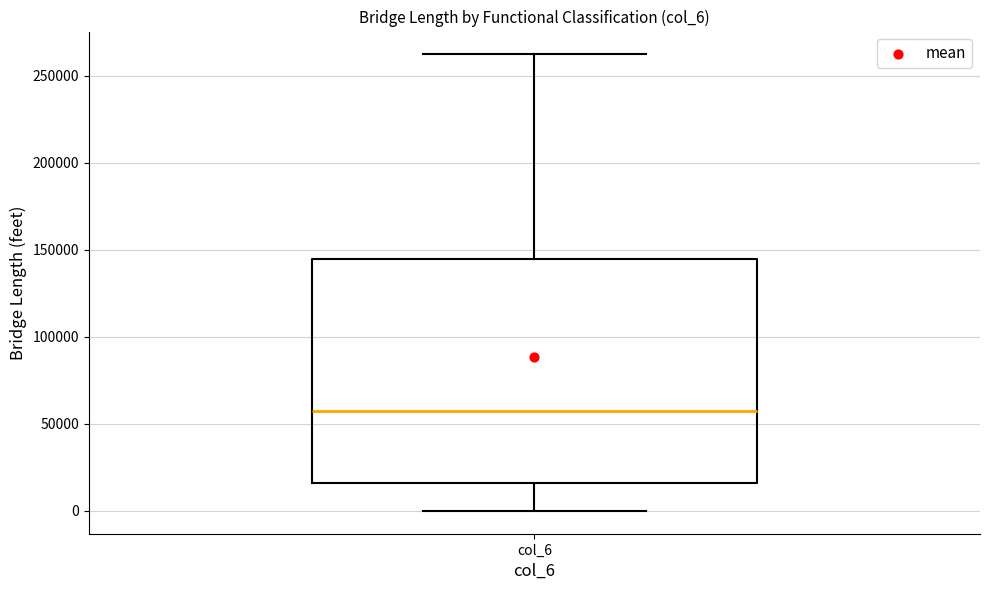

Where does the median line of the box for col_6 sit on the y-axis? The values are not printed on the chart, so give them approximately, as read against the axis.

55000